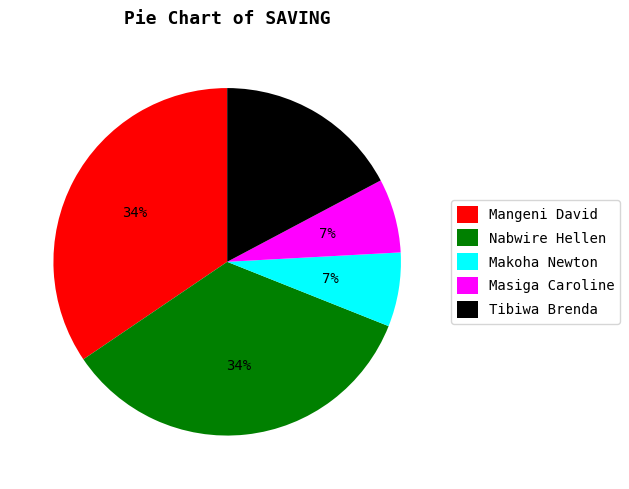

True or false: Mangeni David accounts for 34% of the total.

True